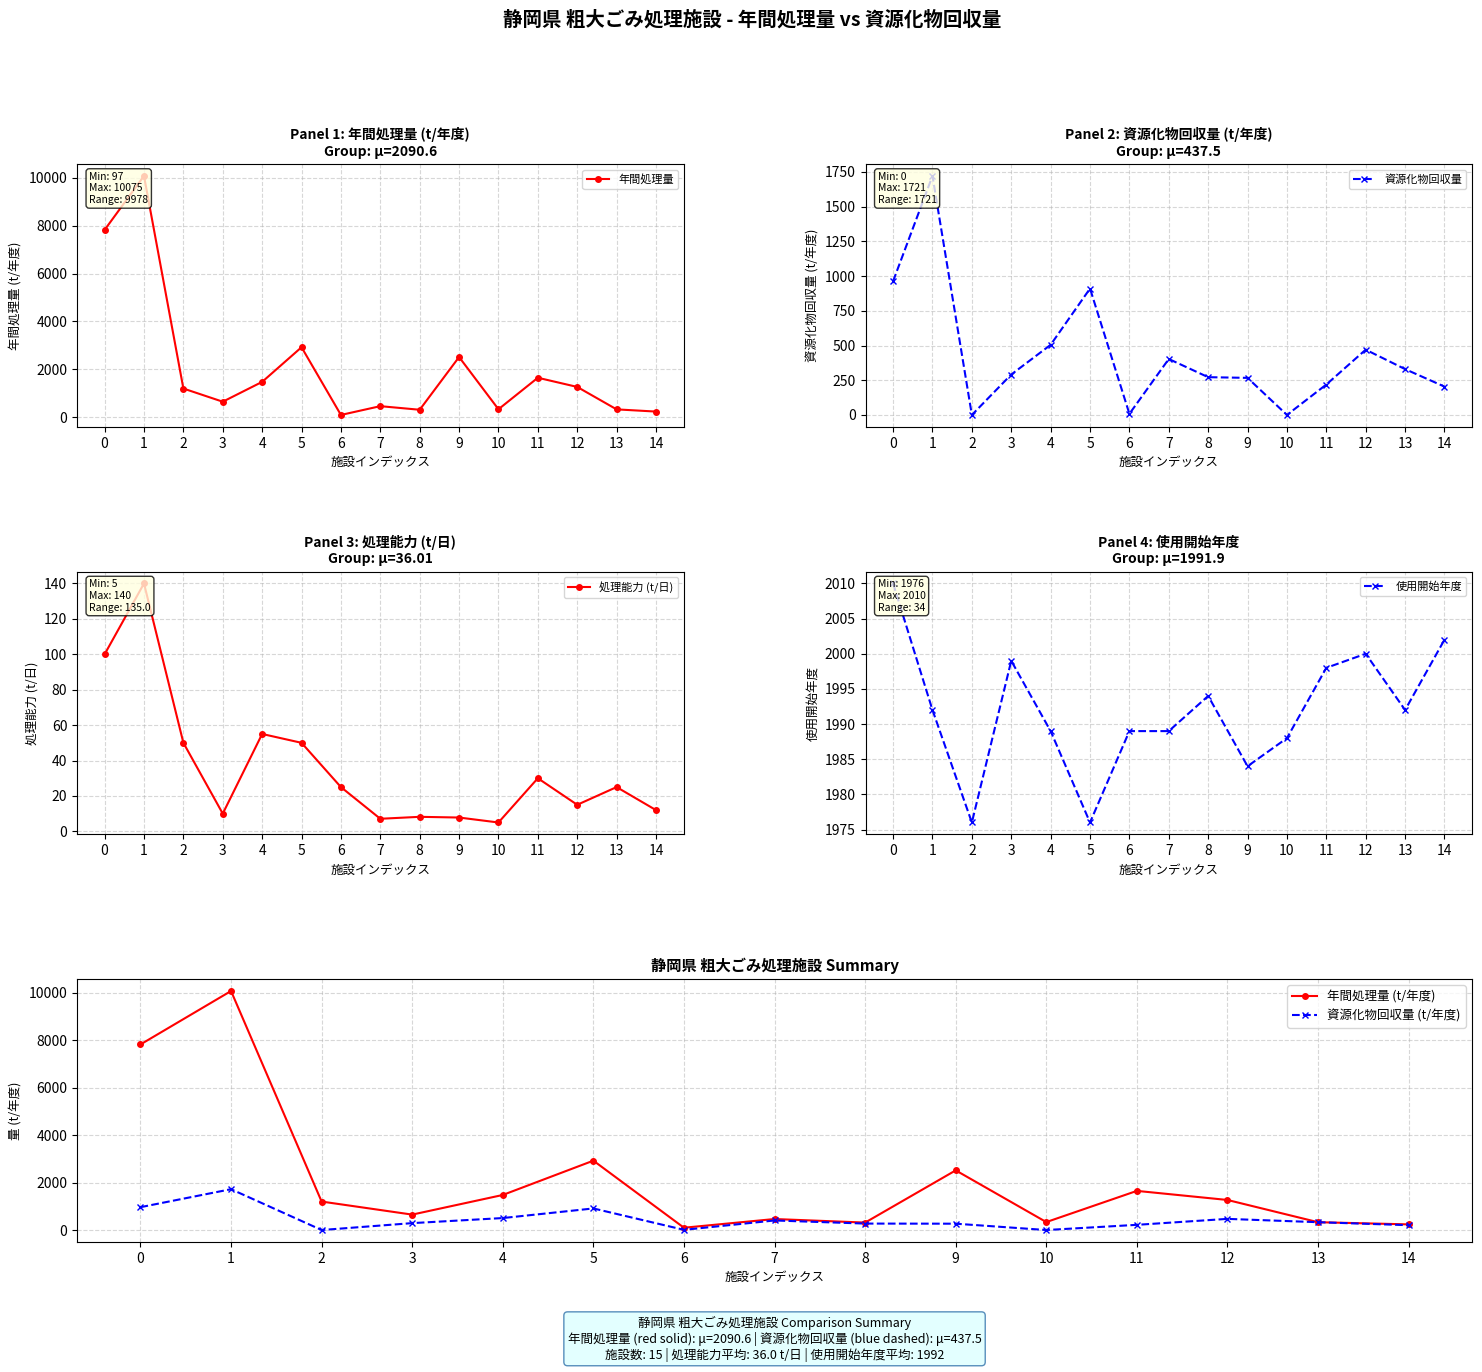

What is the maximum value shown in the chart?

10075.0